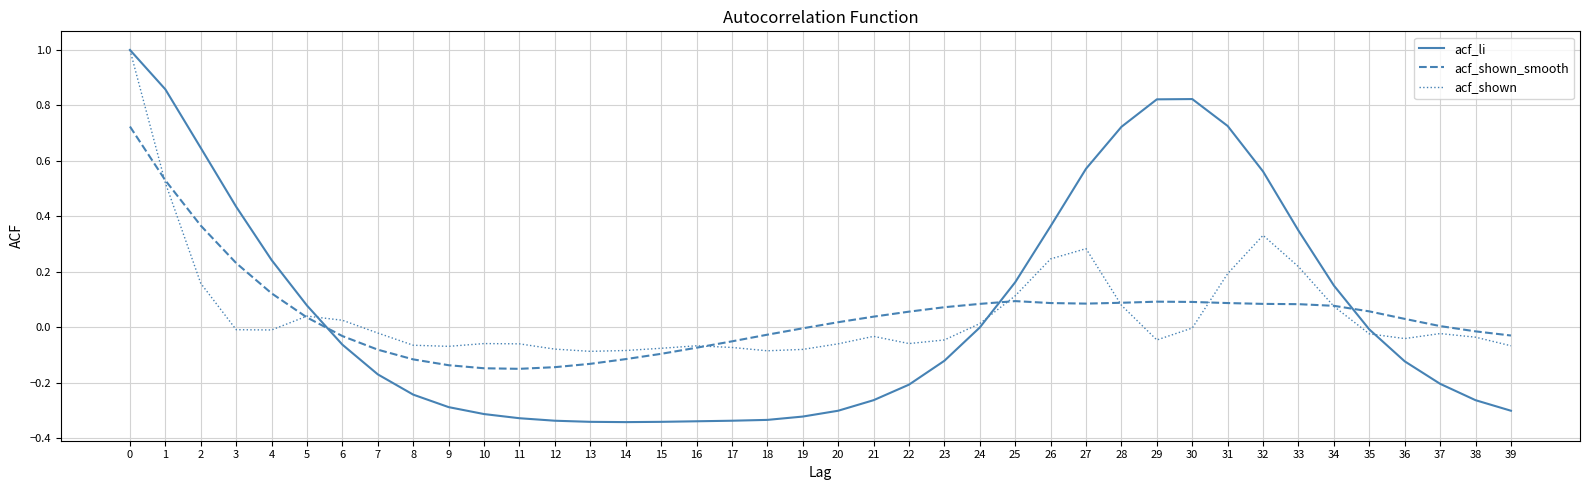

How many intersections are there between acf_shown_smooth and acf_li?

3